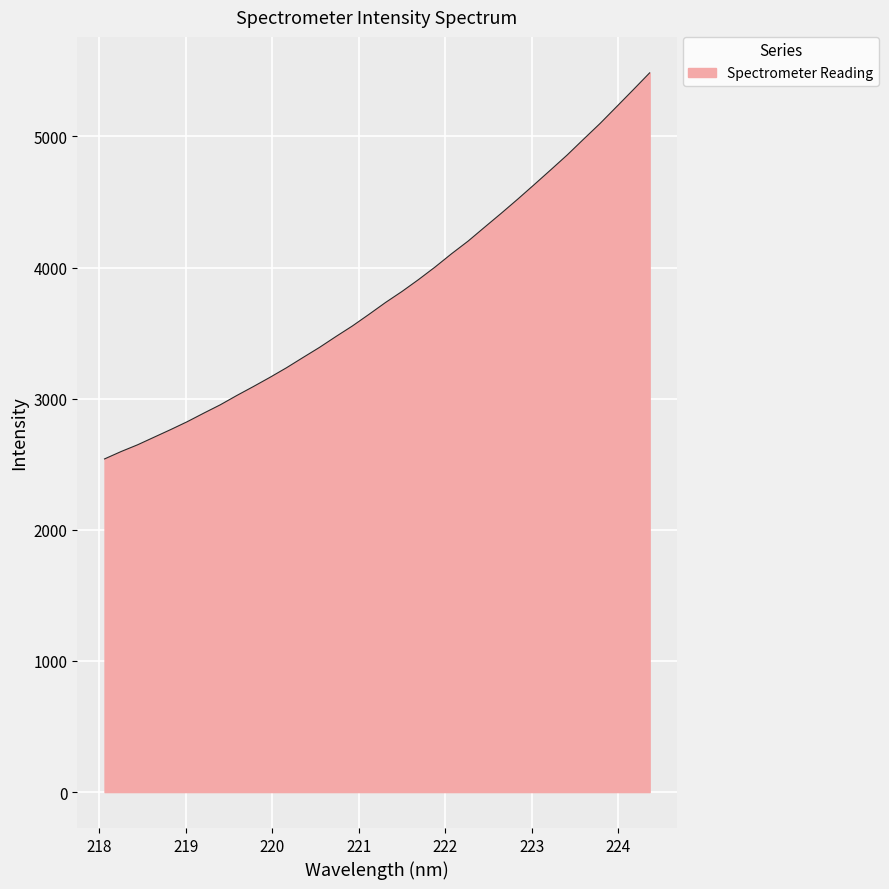

What is the smallest value displayed?

2540.4